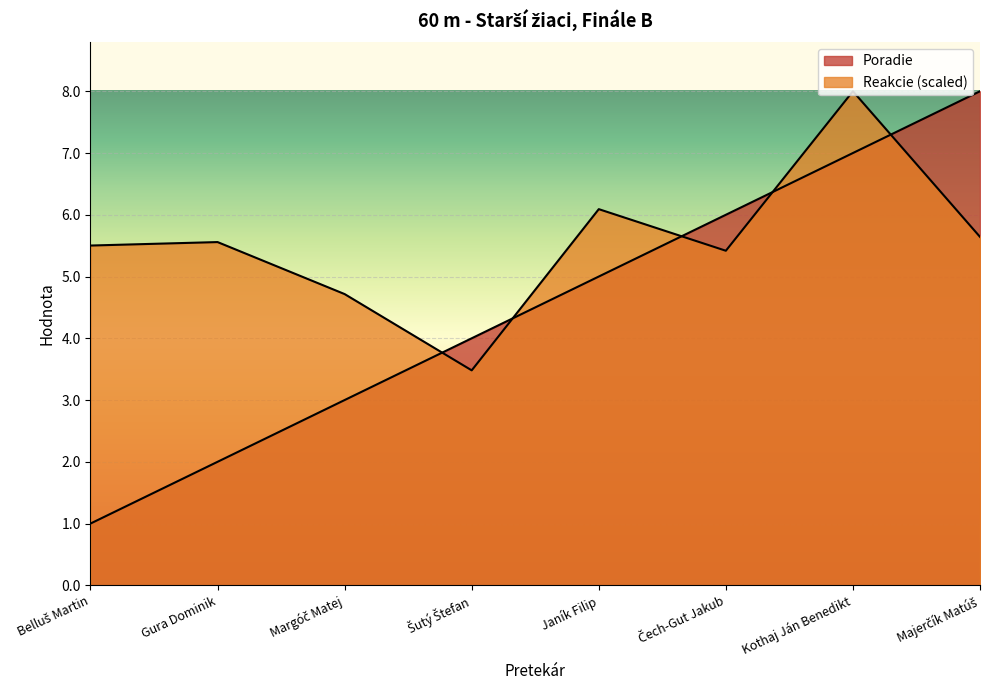

At which label does Poradie reach its minimum?

Belluš Martin